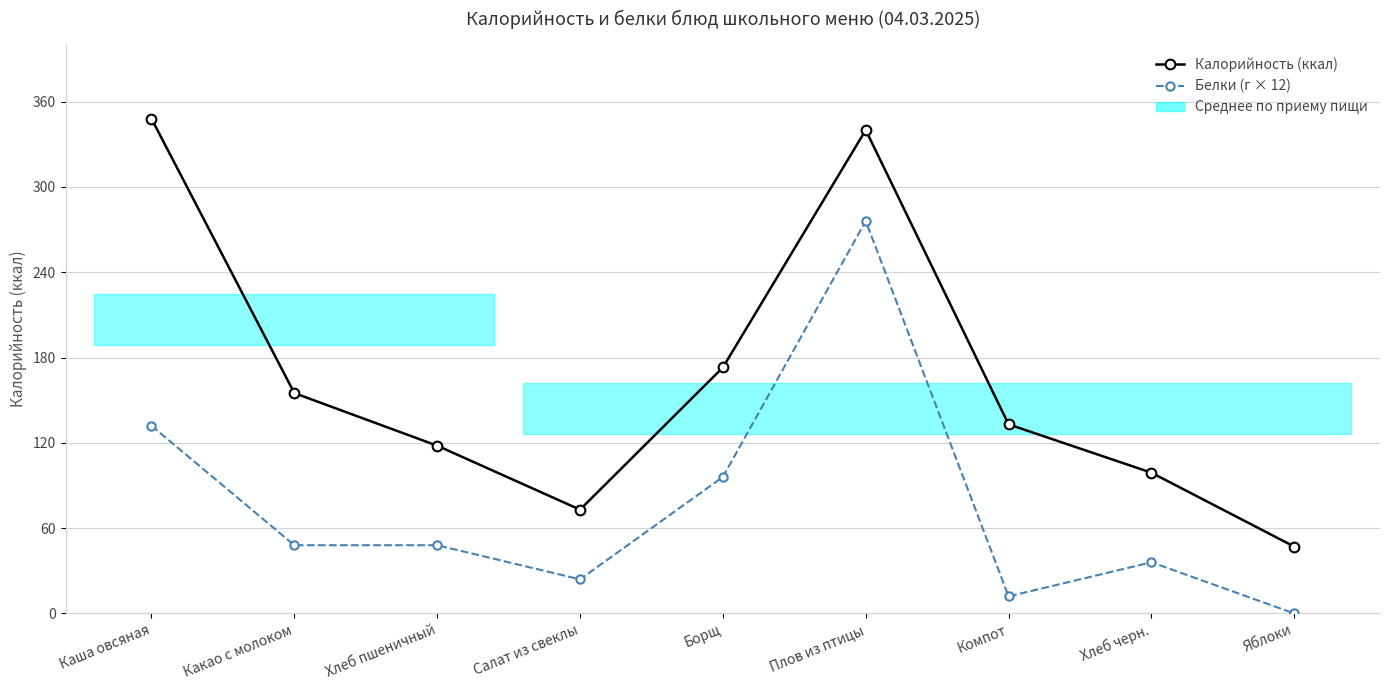

True or false: Белки (г × 12) has a value of 18 at Хлеб черн..

False